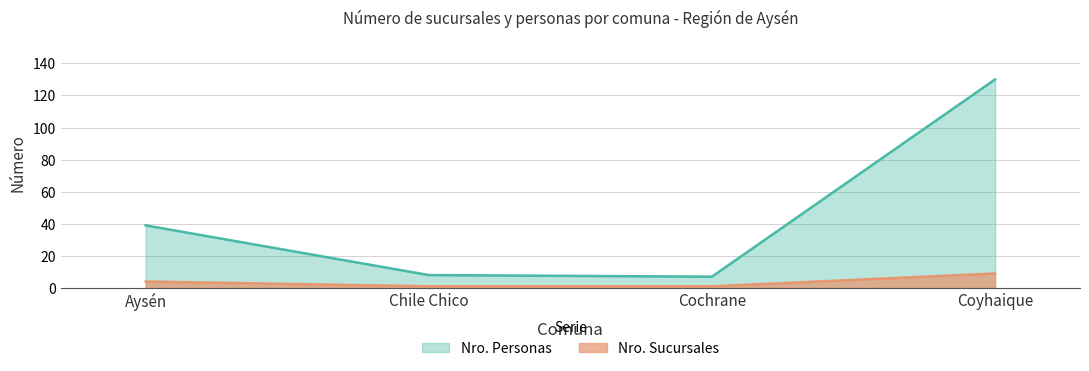

Rank the series at Coyhaique from highest to lowest value.

Nro. Personas, Nro. Sucursales